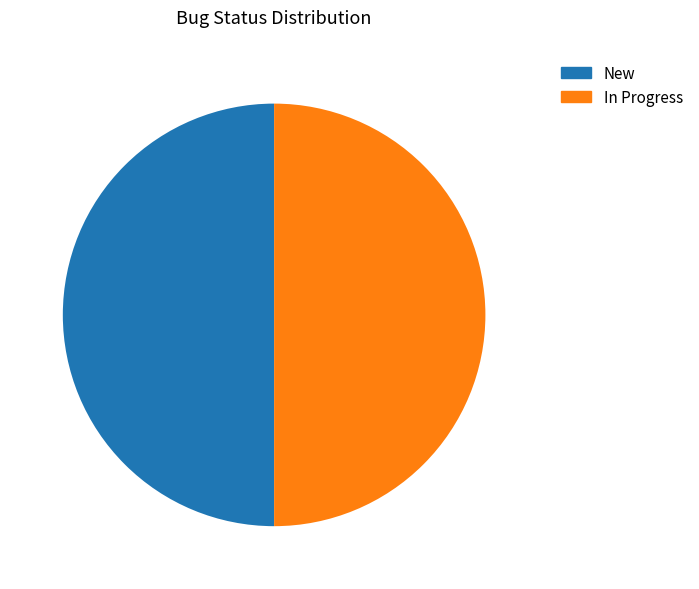

The In Progress slice represents 64% of the pie. True or false?

False